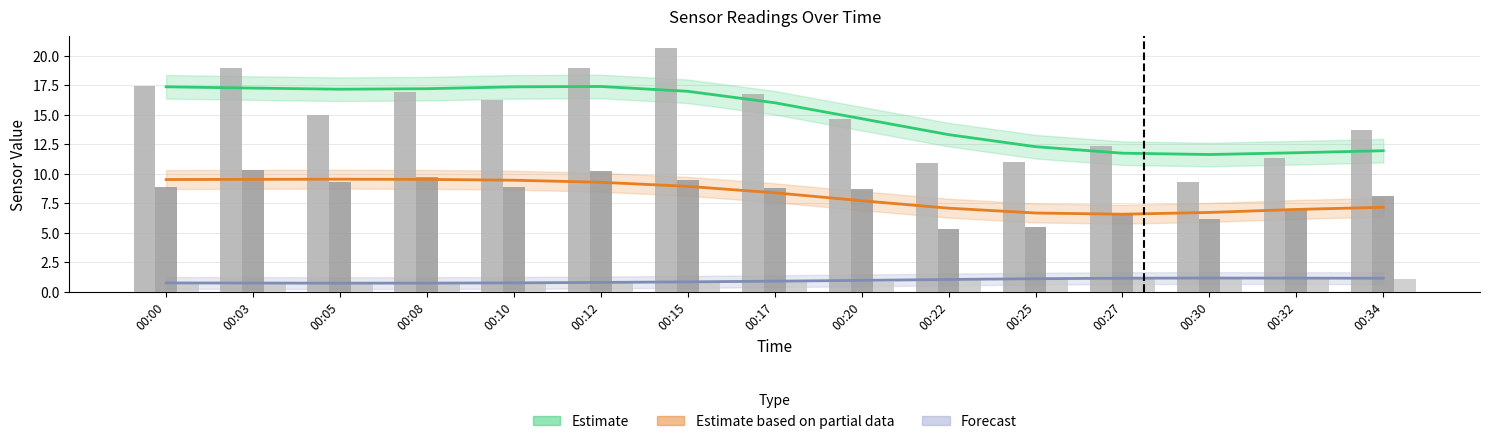

What is the sum of the Forecast (BME280_temp) values at 00:17 and 00:12?

1.7